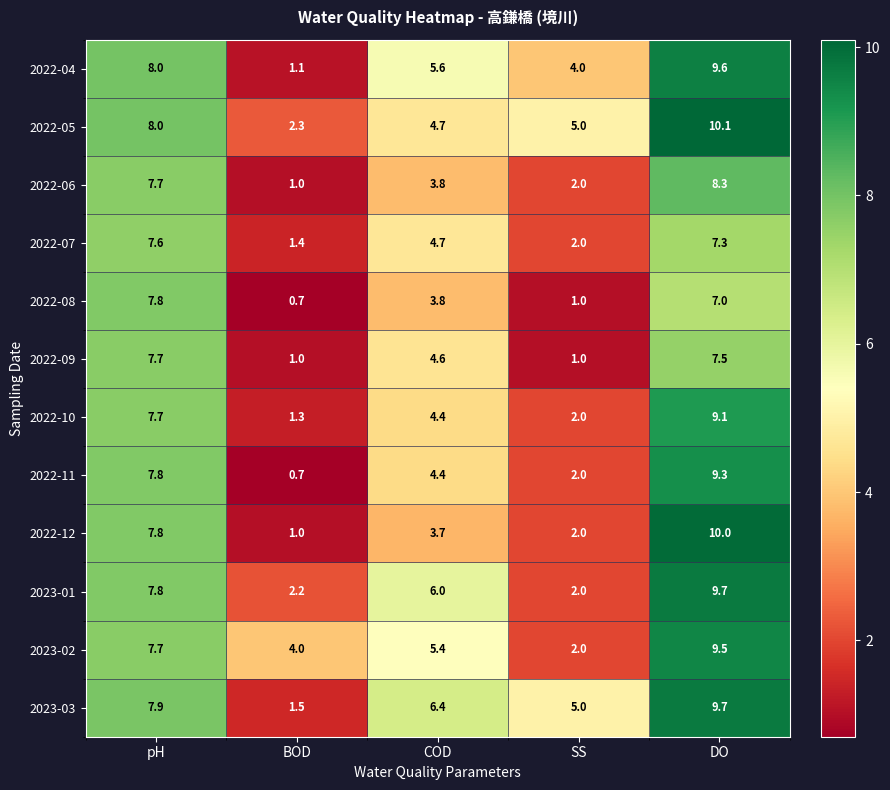

What is the total value across all series at SS?

30.0